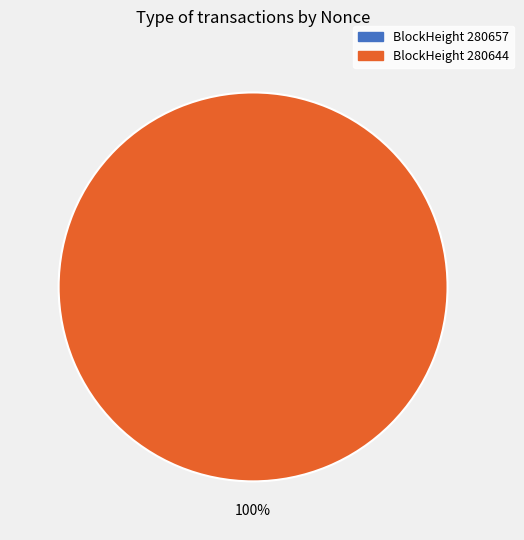

Count the number of slices in the pie.

2